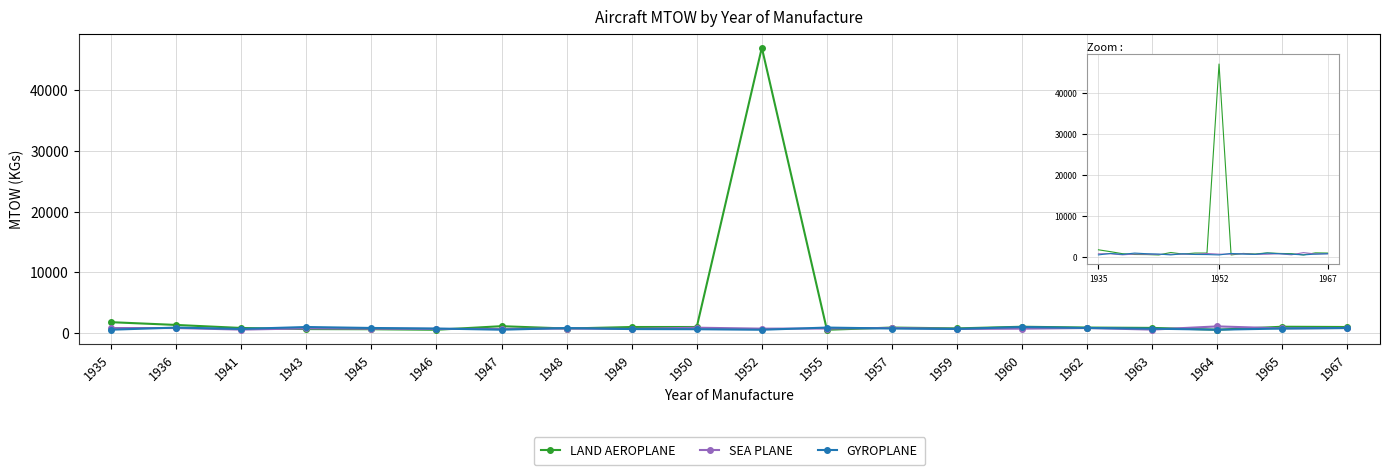

Which series has the largest range (max minus min)?

LAND AEROPLANE